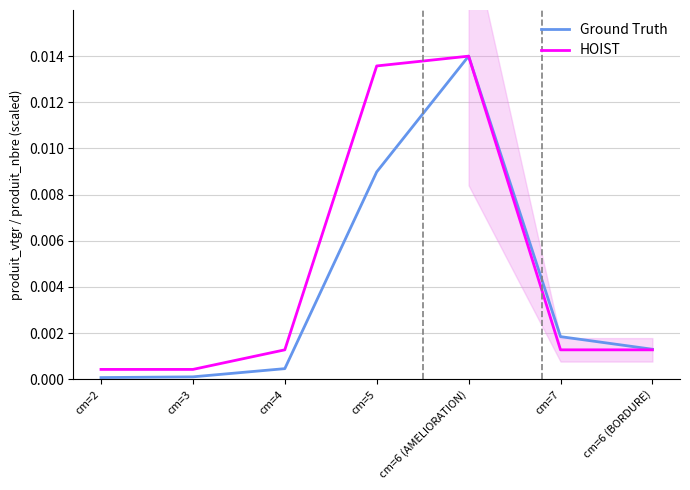

Which series has the largest range (max minus min)?

Ground Truth